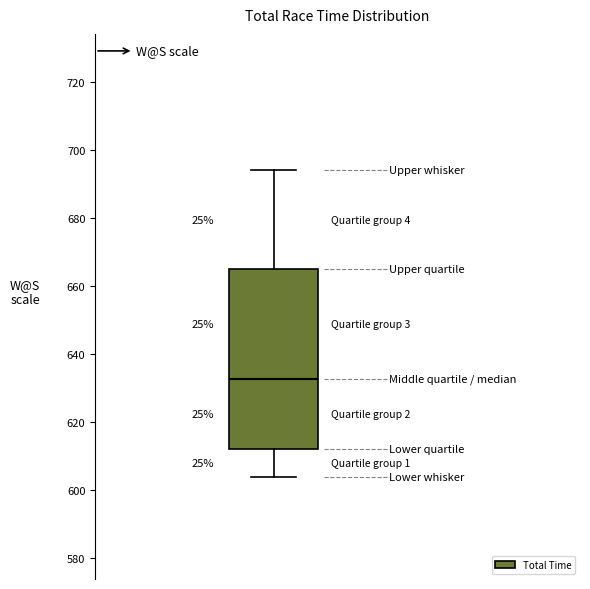

Transcribe this box plot: give where the median line is, the range the box spans, and where the two whiskers end, as read against the y-axis. The values are not printed on the chart, so give them approximately, as read against the axis.

median 632, box 612 to 664, whiskers 604 to 694